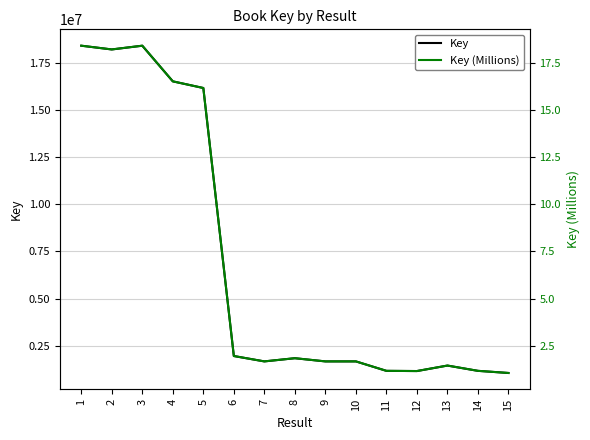

Is it true that Key equals 9323076.4 at 5?

False